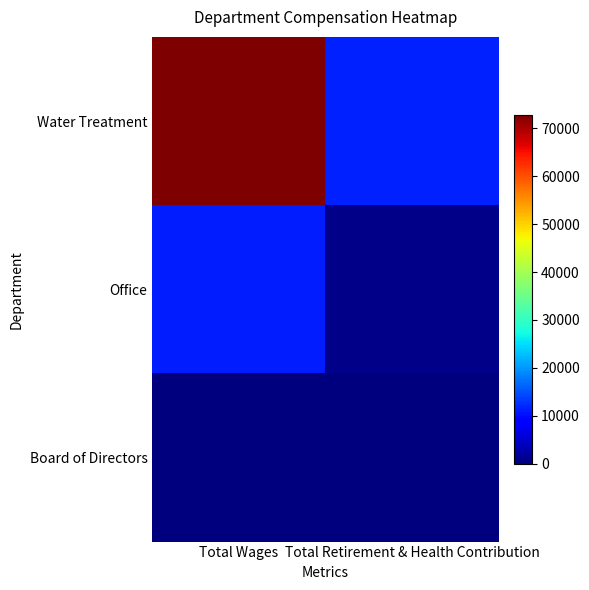

Which series has the largest total across all categories?

Water Treatment